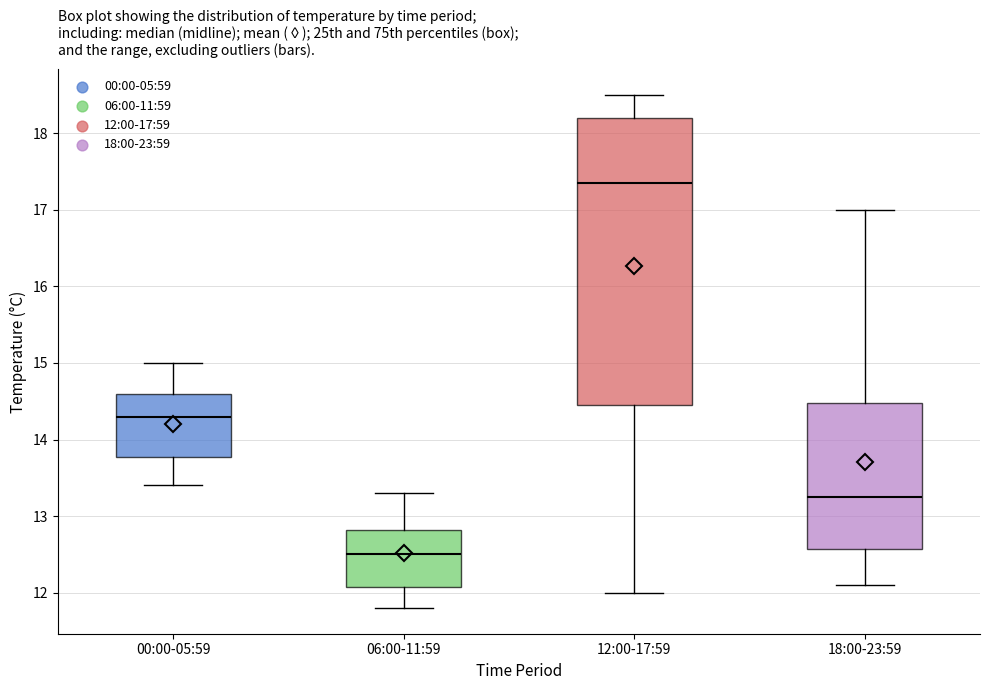

Where does the median line of the box for 06:00-11:59 sit on the y-axis? The values are not printed on the chart, so give them approximately, as read against the axis.

12.5